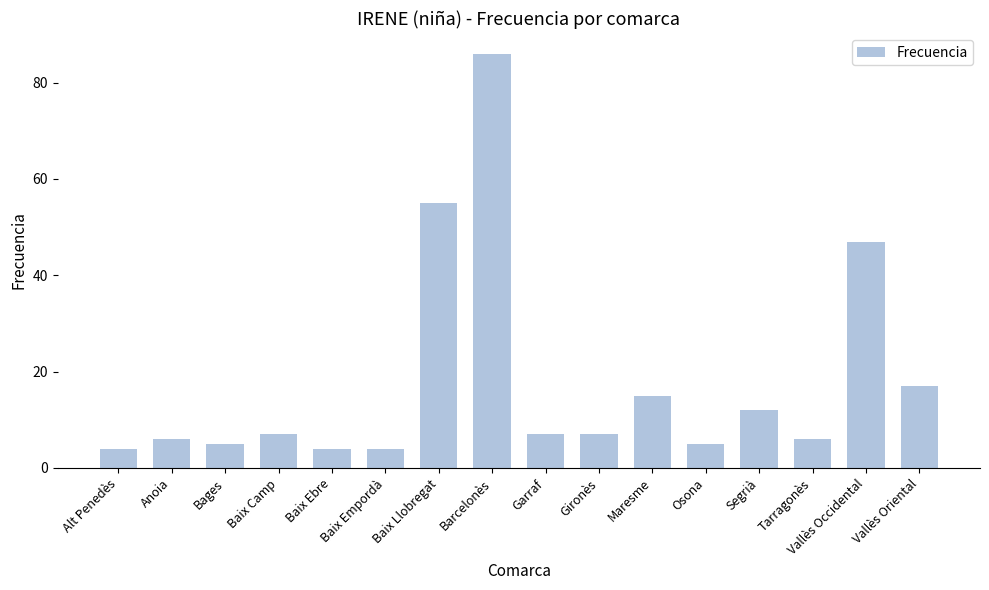

What is the value of the 8th bar from the left?

86